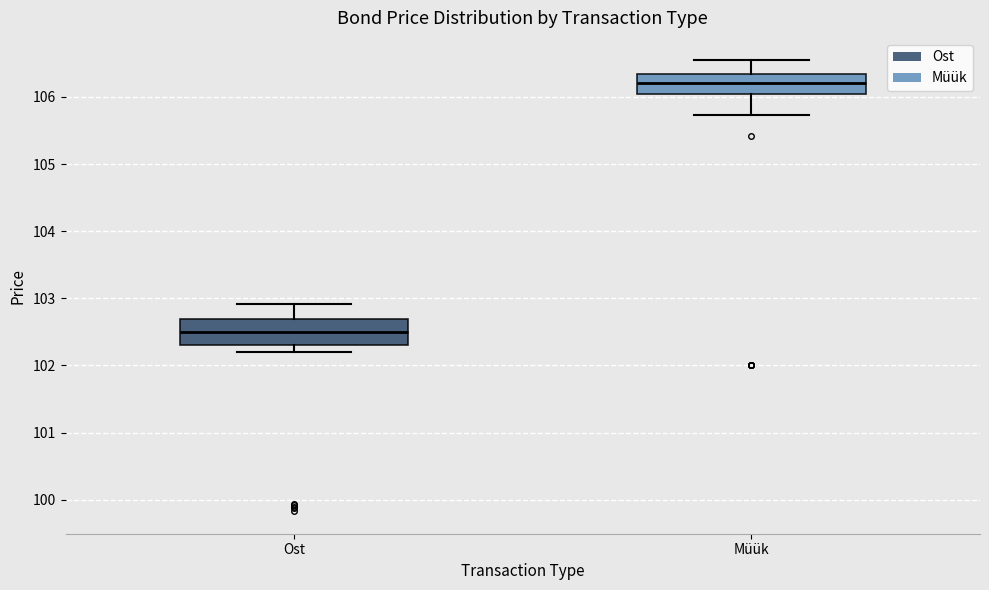

Which box has the highest median line?

Müük